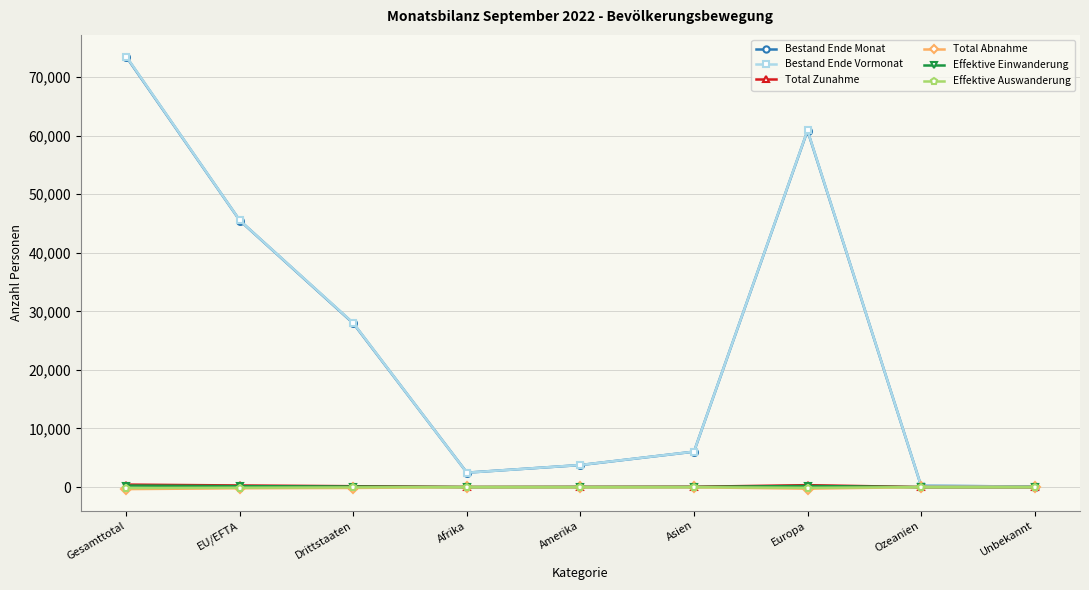

What is the label of the 1st point from the left?

Gesamttotal